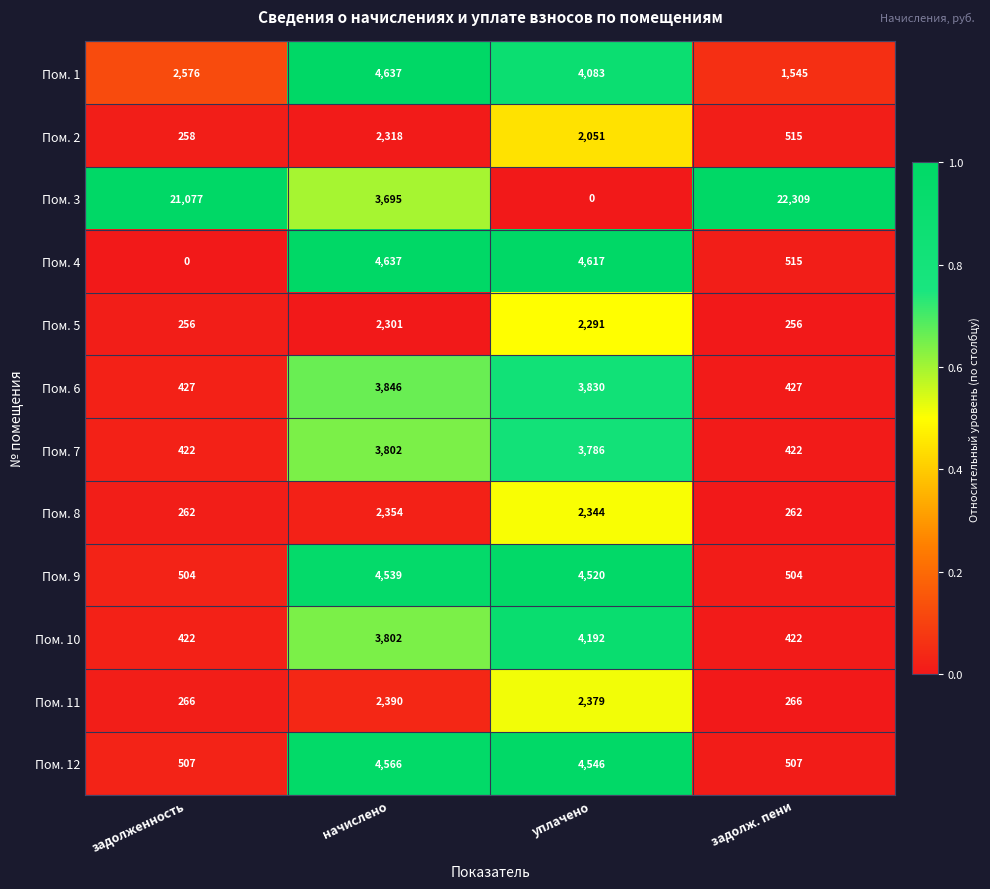

The value of Пом. 5 at задолж. пени is 256. True or false?

True